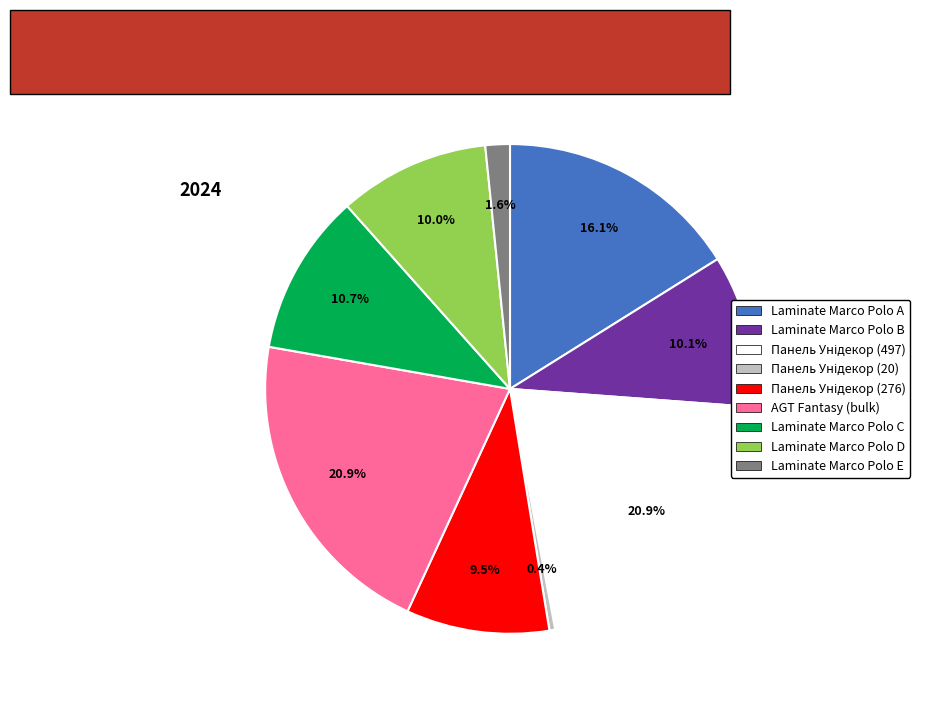

Does any single category account for the majority?

No